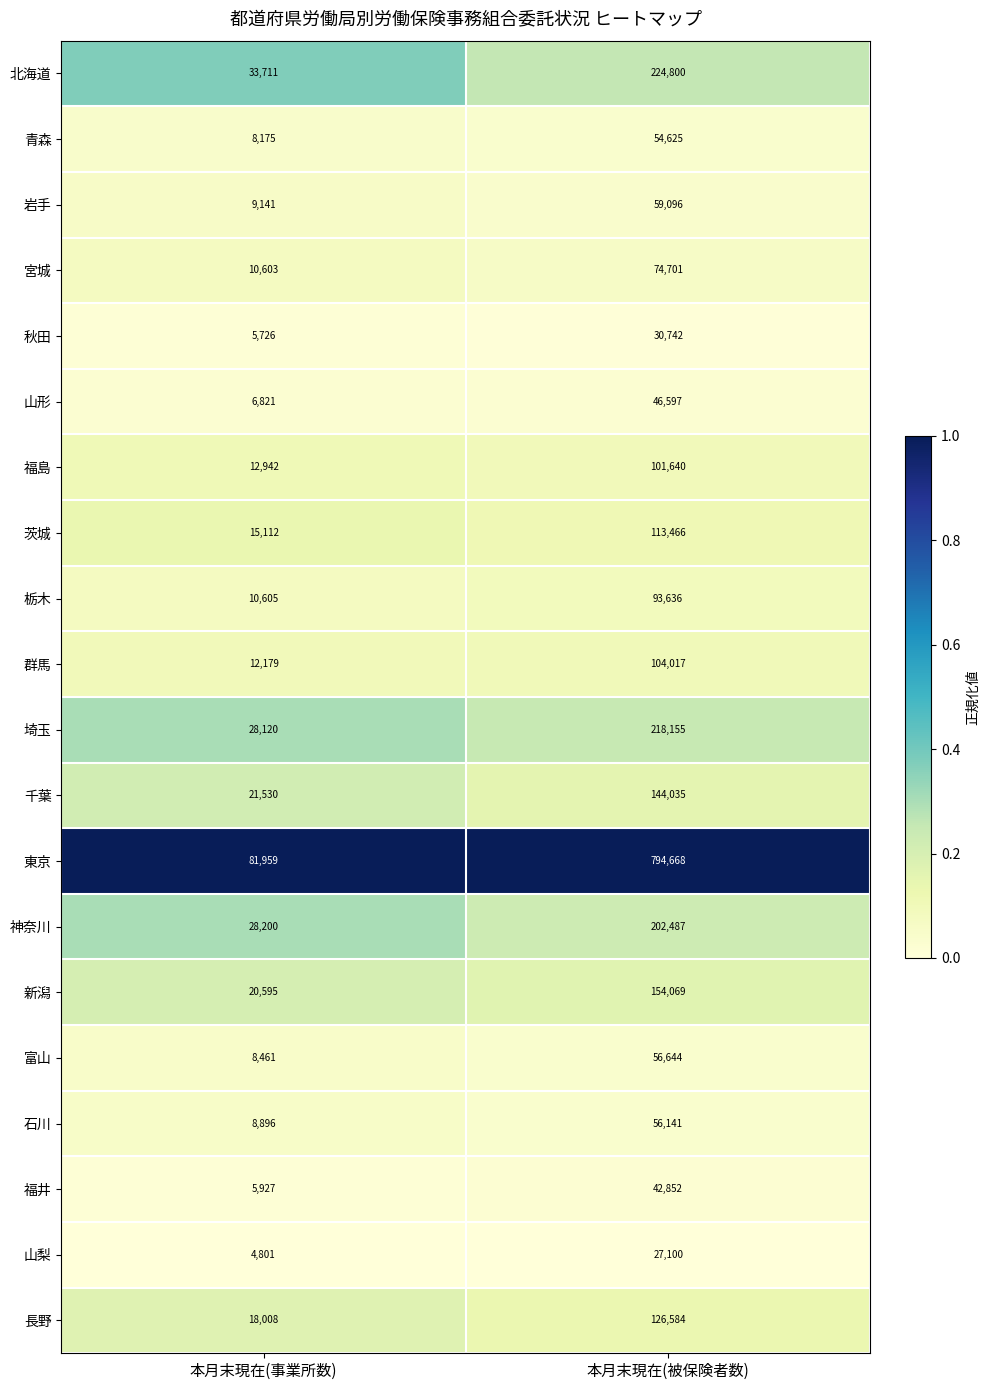

Rank the series at 本月末現在(事業所数) from lowest to highest value.

山梨, 秋田, 福井, 山形, 青森, 富山, 石川, 岩手, 宮城, 栃木, 群馬, 福島, 茨城, 長野, 新潟, 千葉, 埼玉, 神奈川, 北海道, 東京